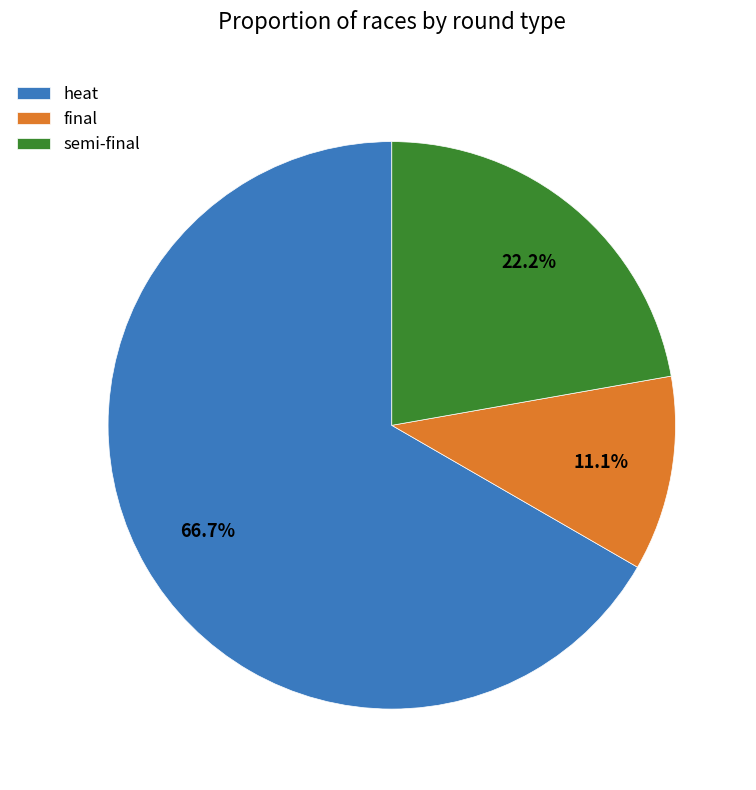

What percentage is the final slice, to the nearest percent?

11%